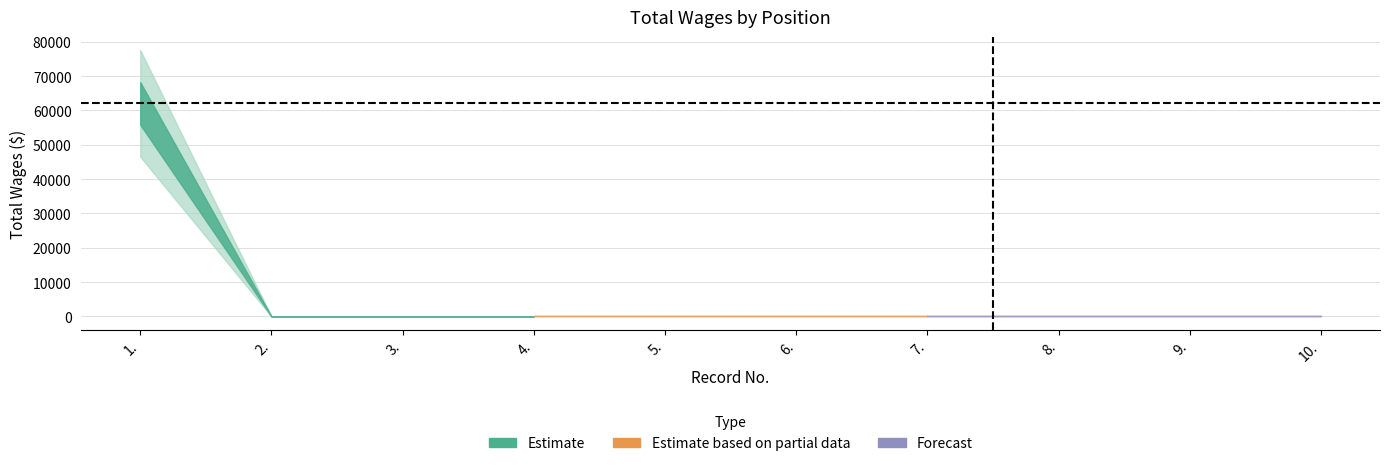

Reading left to right, what are all the values shown in this chart?

1.=62018	2.=0	3.=0	4.=0	5.=0	6.=0	7.=0	8.=0	9.=0	10.=0